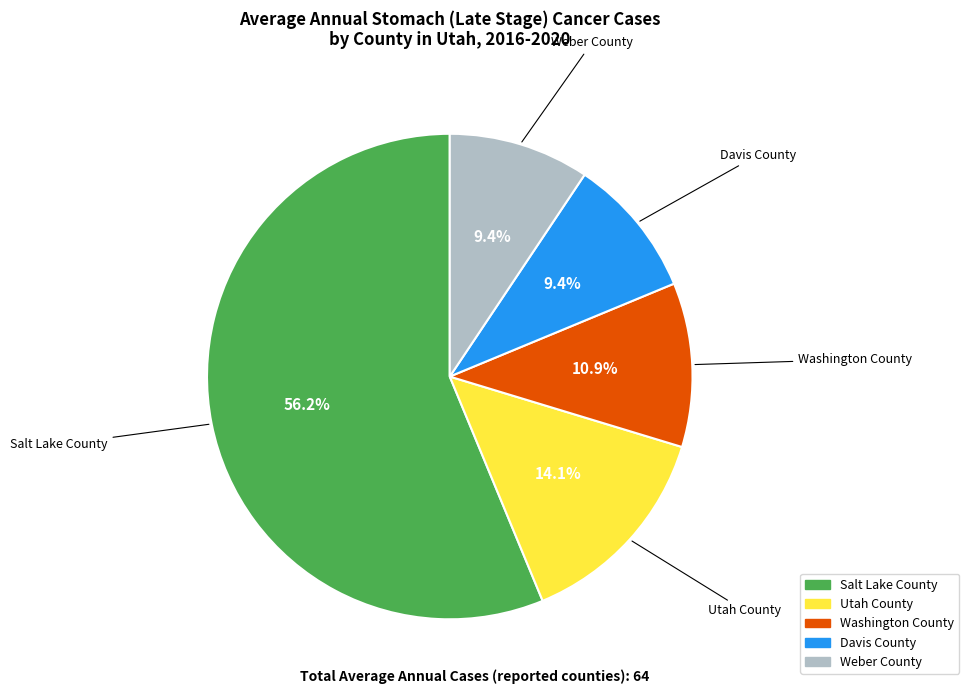

Which category accounts for the majority?

Salt Lake County